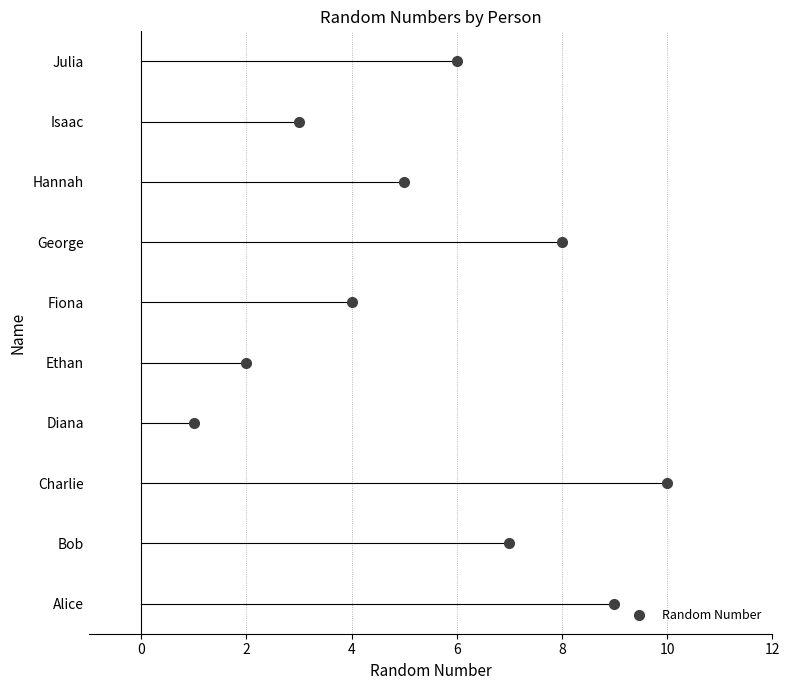

Rank the categories by value from highest to lowest.

Charlie, Alice, George, Bob, Julia, Hannah, Fiona, Isaac, Ethan, Diana